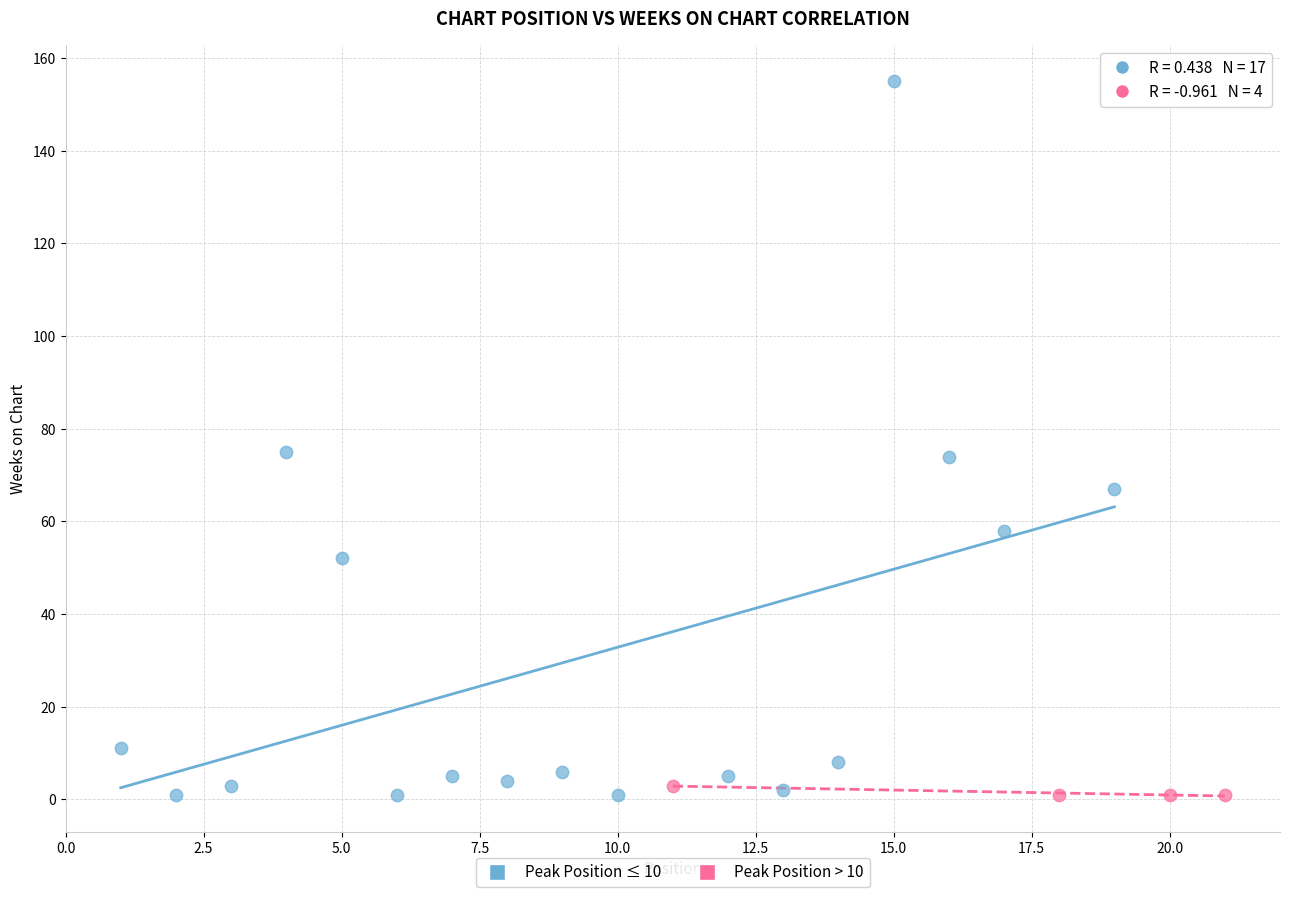

Which series reaches the maximum Y coordinate?

Peak Position ≤ 10